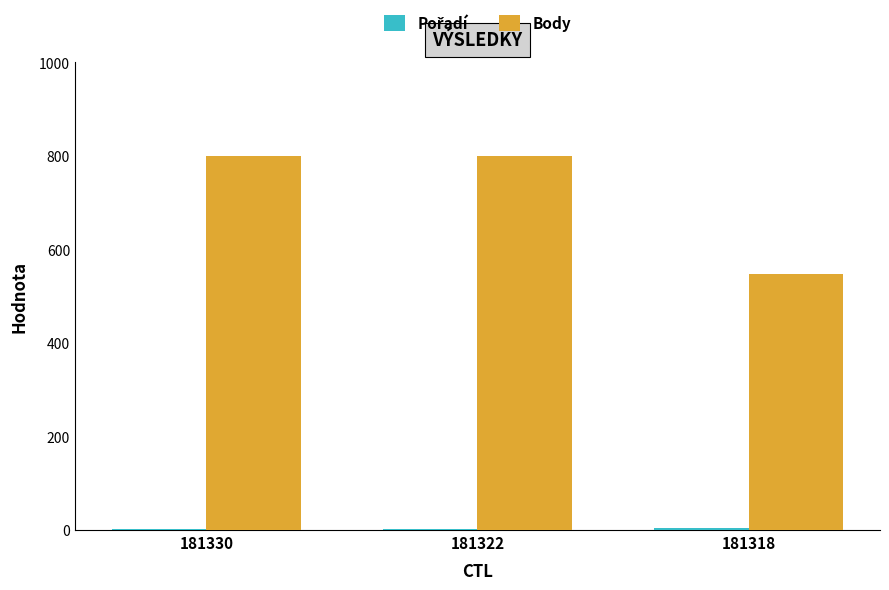

What value does the Body series have at 181330?

800